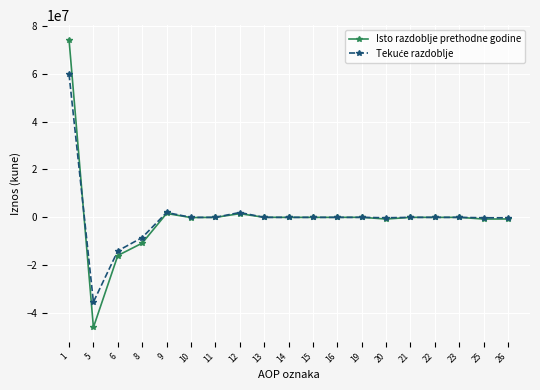

Which series has the largest range (max minus min)?

Isto razdoblje prethodne godine